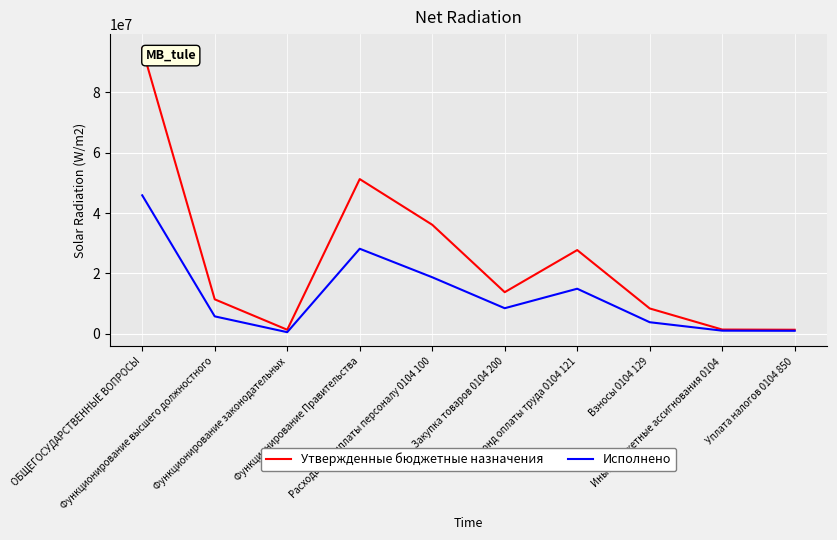

Which label corresponds to the largest value in the chart?

ОБЩЕГОСУДАРСТВЕННЫЕ ВОПРОСЫ